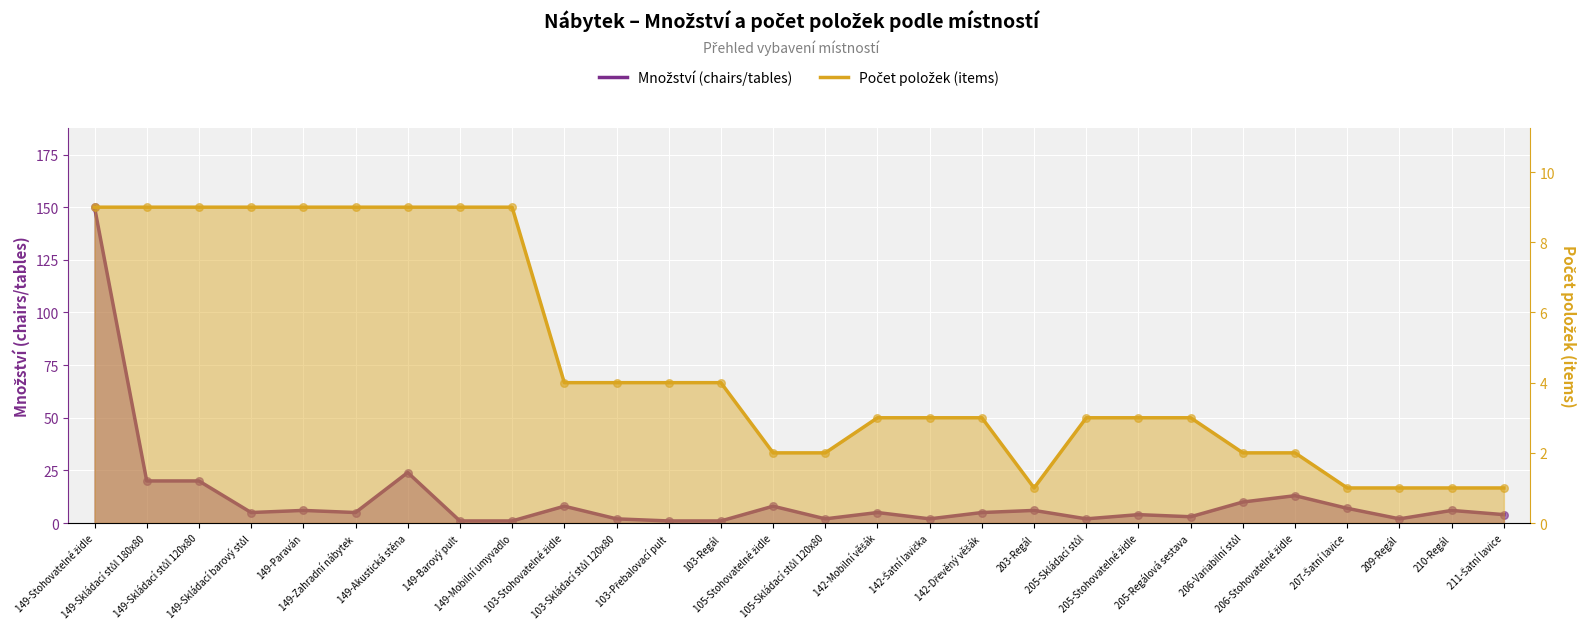

What are all the series names shown in the legend?

Množství (chairs/tables), Počet položek (items)